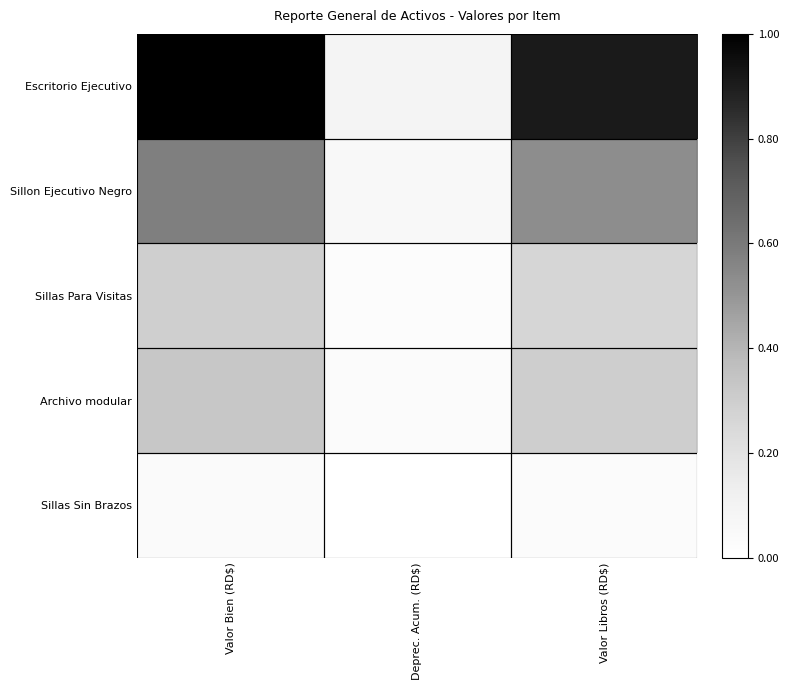

At which category is the sum across all series the highest?

Valor Bien (RD$)